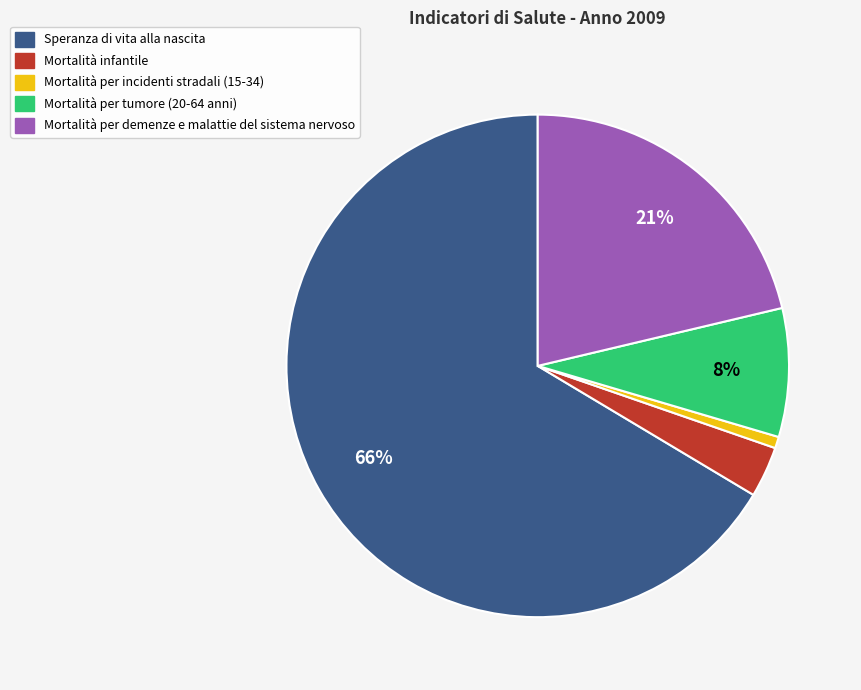

The Mortalità per demenze e malattie del sistema nervoso slice represents 27% of the pie. True or false?

False